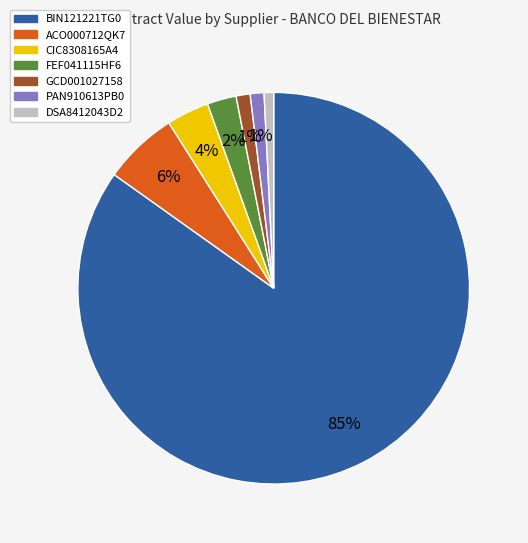

To the nearest percent, what is the difference between the largest and smallest slice percentages?

84%